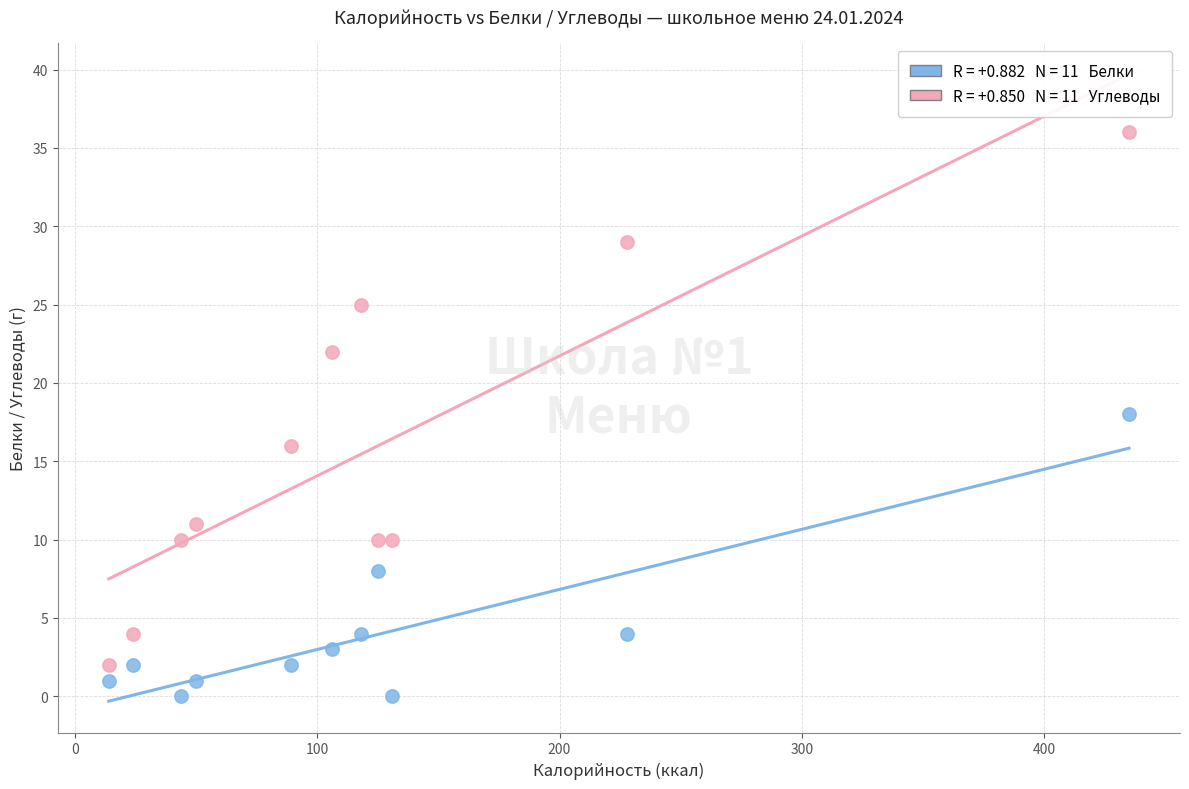

Across all data points, what is the range of Y values (max minus min)?

36